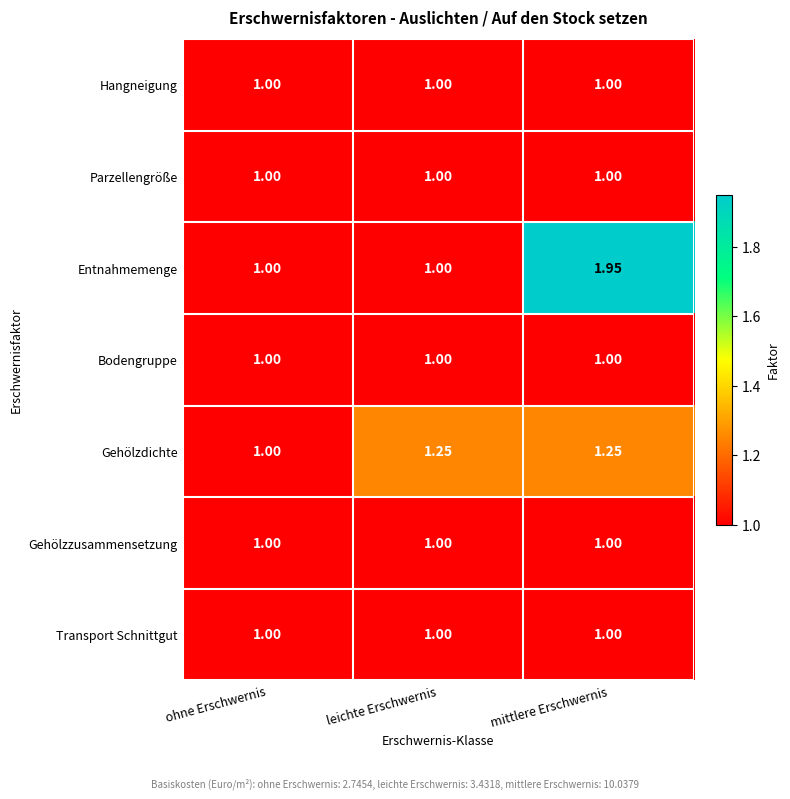

At which category is the sum across all series the highest?

mittlere Erschwernis